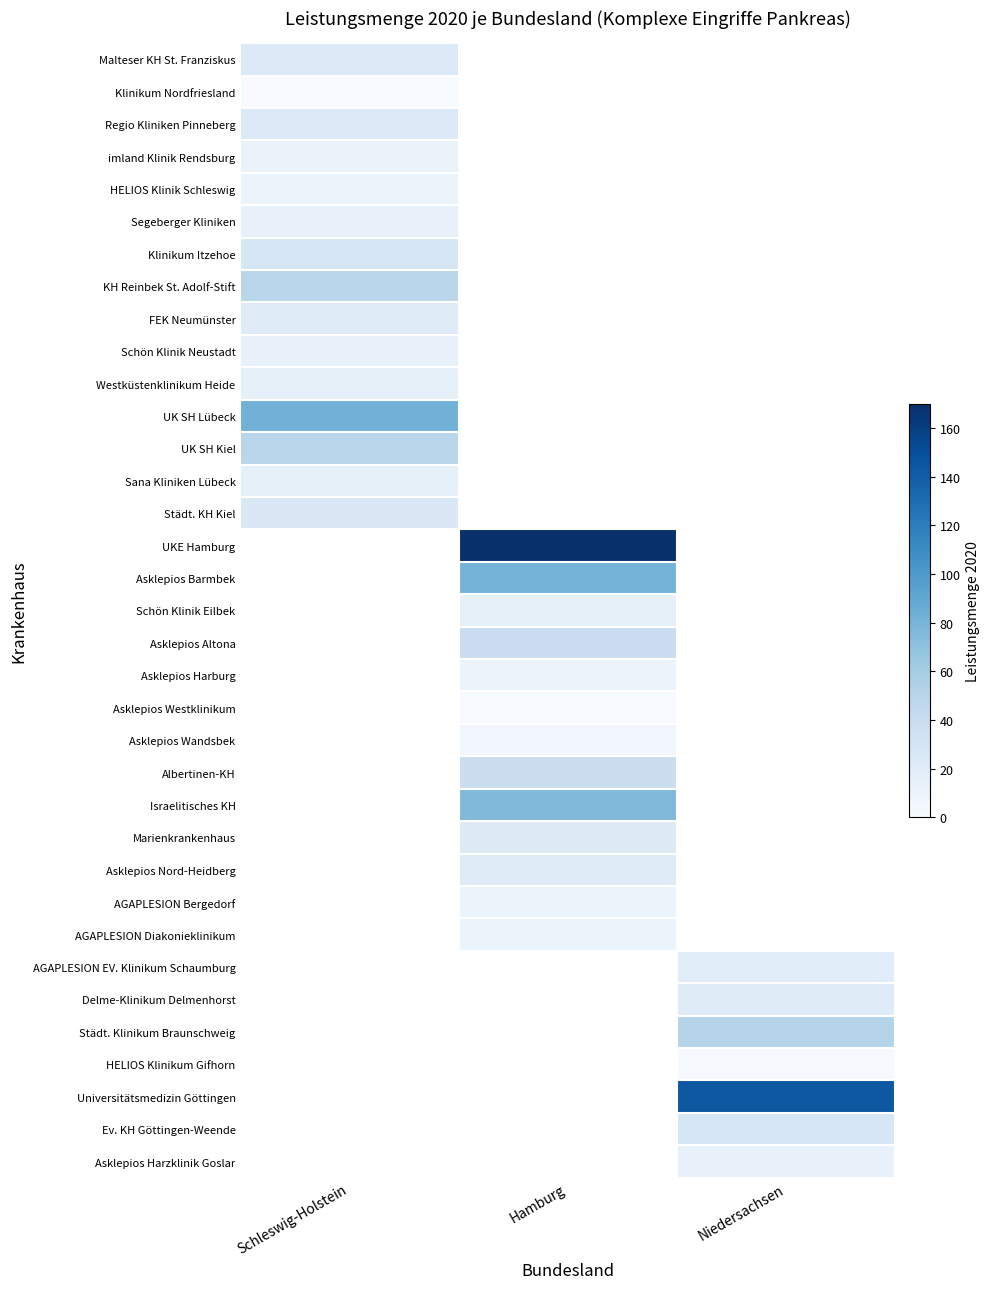

At which label is UK SH Kiel closest to 49?

Schleswig-Holstein